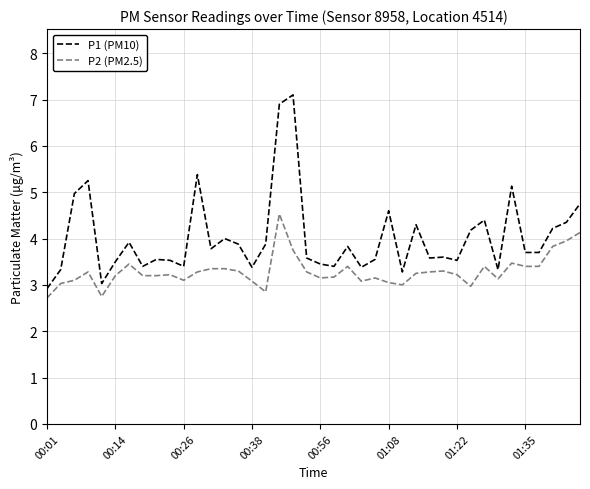

What is the difference between the maximum and minimum values in the P2 (PM2.5) series?

1.8